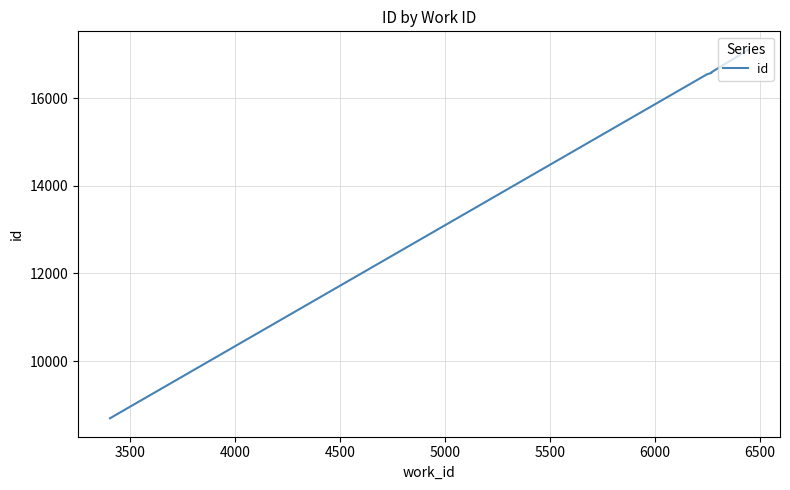

Does the chart display data point markers on the line(s)?

No